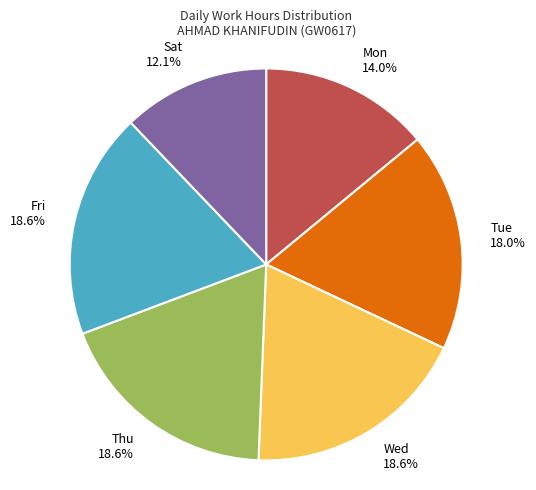

Which category has the smallest portion of the pie?

Sat 12.1%